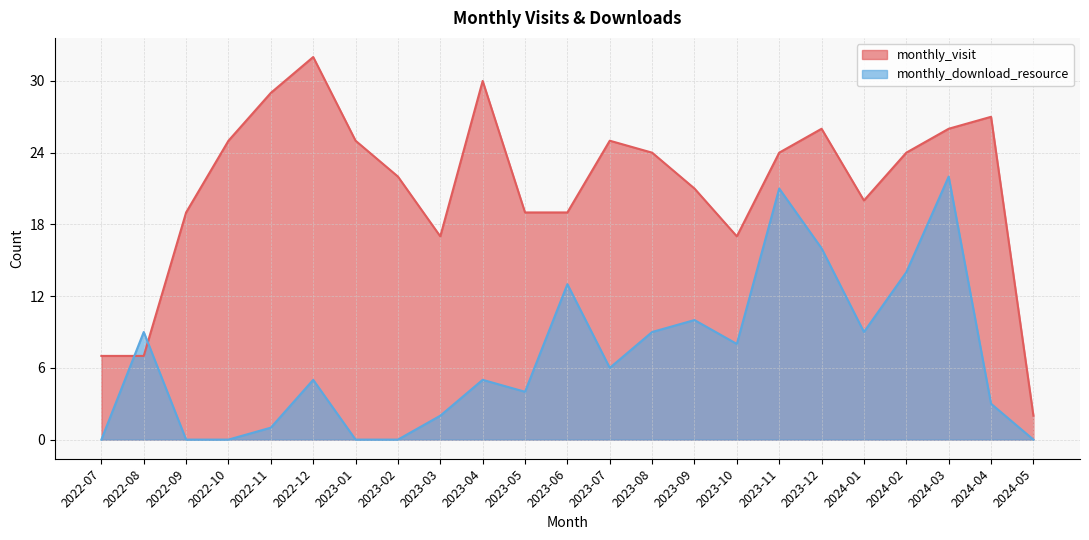

How many interior local peaks does the monthly_download_resource series have?

7